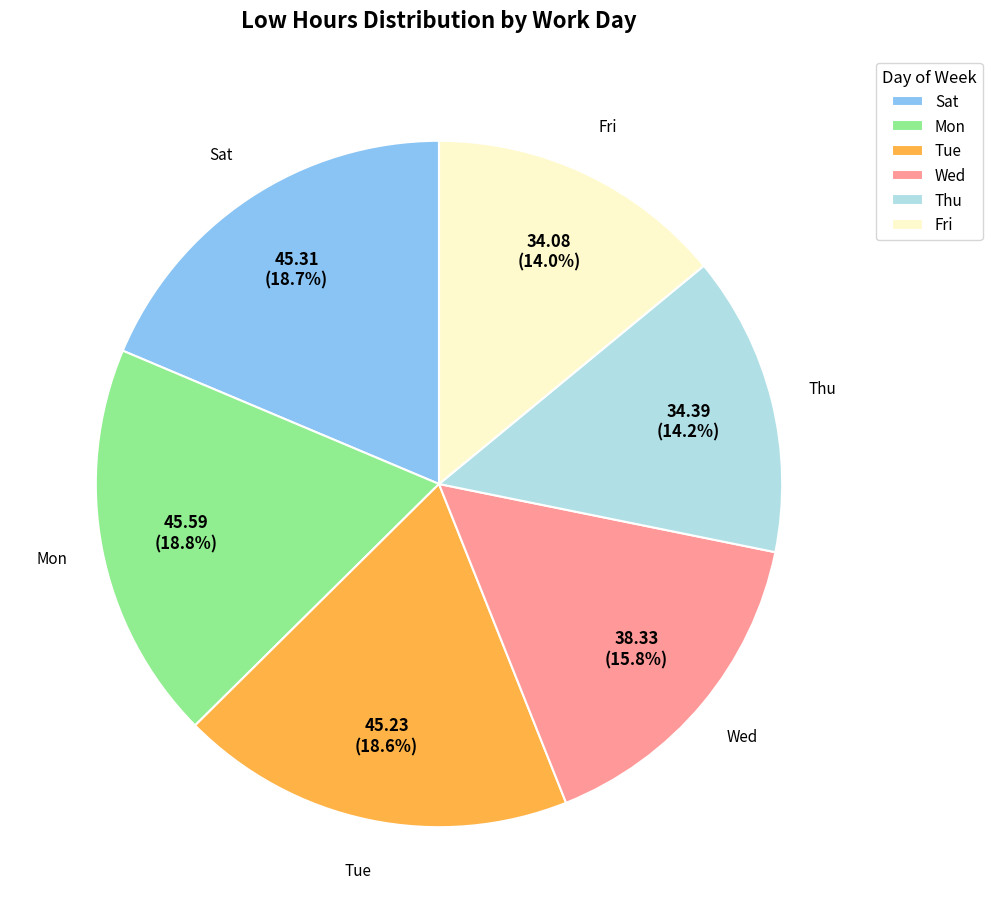

To the nearest percent, what is the average slice percentage?

17%